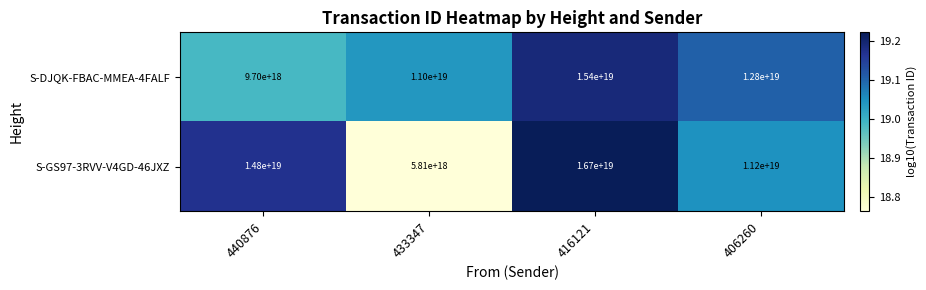

How many series are shown in this chart?

2